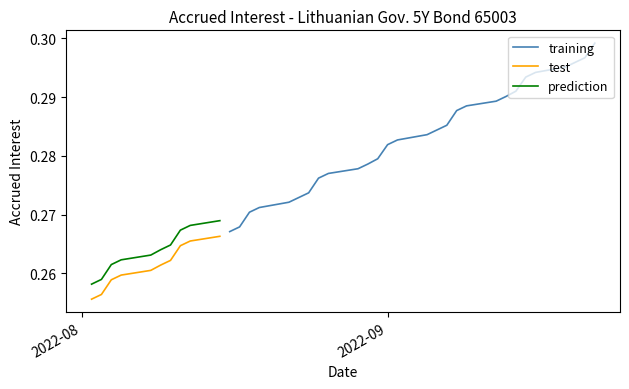

The chart shows a value of 0.5 at 2022-09-01. True or false?

False